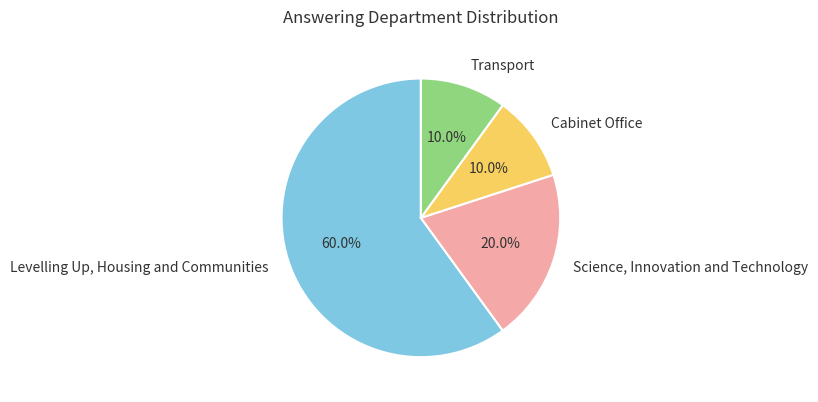

Between Levelling Up, Housing and Communities and Transport, which is larger?

Levelling Up, Housing and Communities